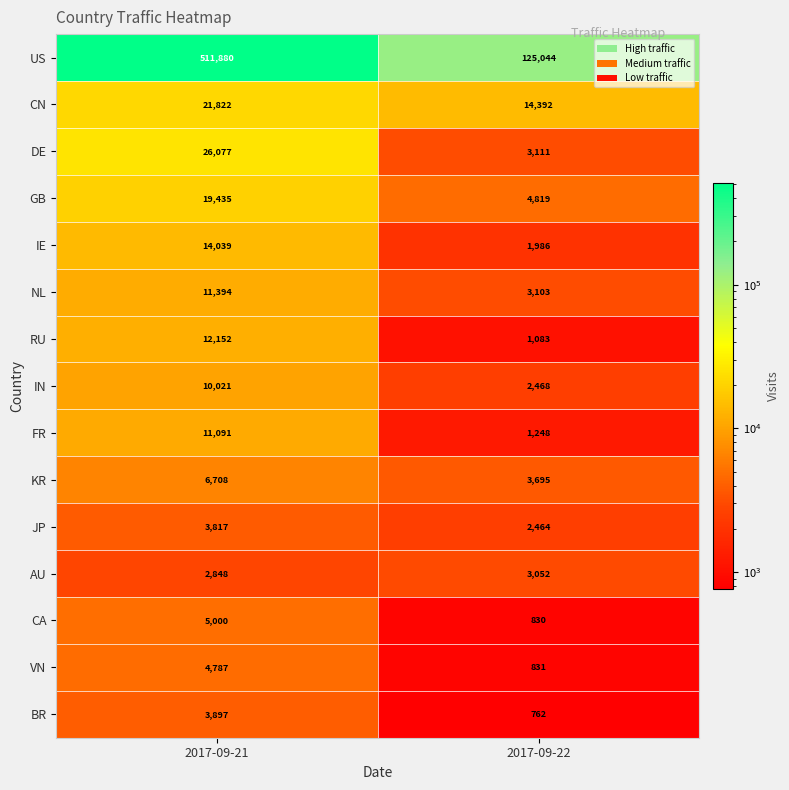

At which label is RU closest to 6617?

2017-09-22